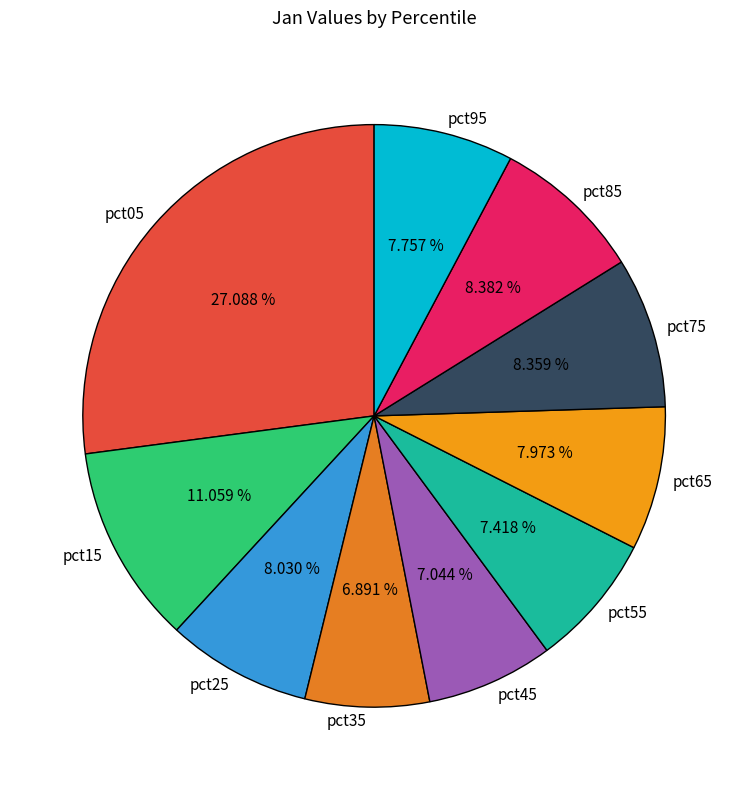

To the nearest percent, what is the difference between the pct25 and pct15 slice percentages?

3%